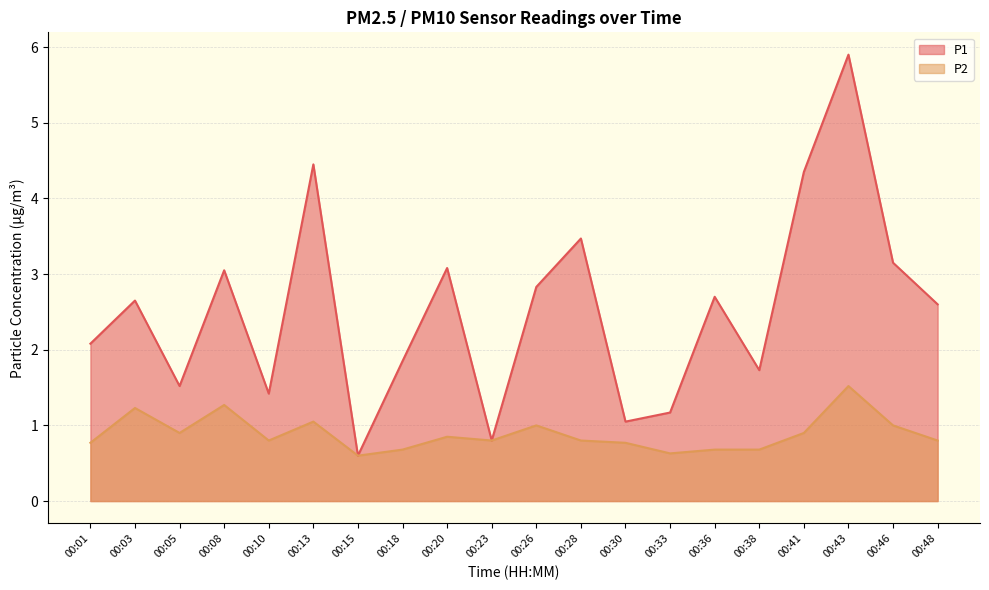

At which category is the sum across all series the highest?

00:43